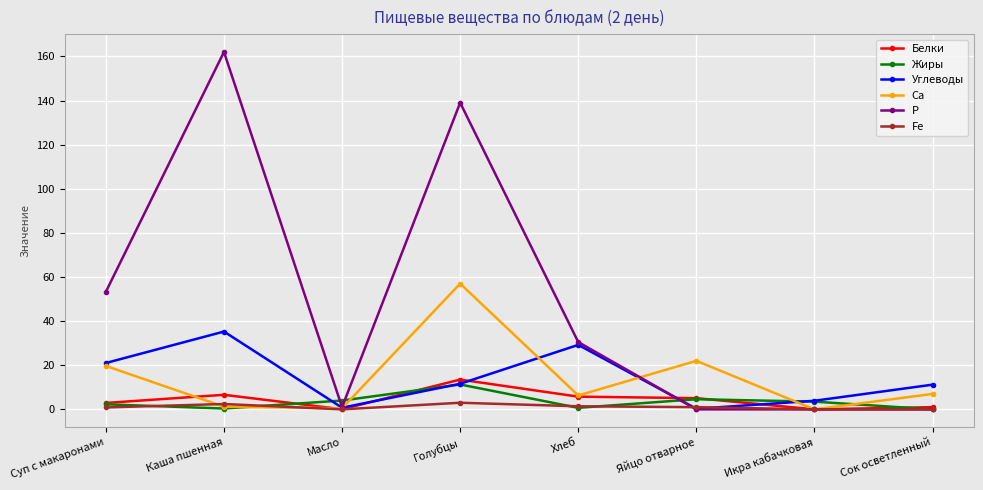

What is the difference between the second highest and second lowest values in the Fe series?

2.4